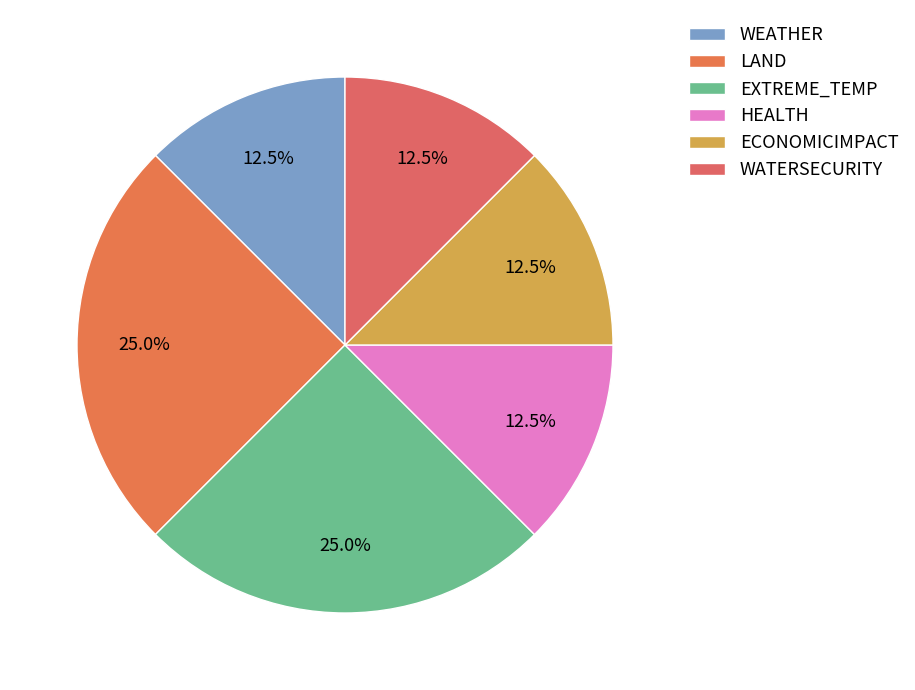

To the nearest percent, what is the average slice percentage?

17%